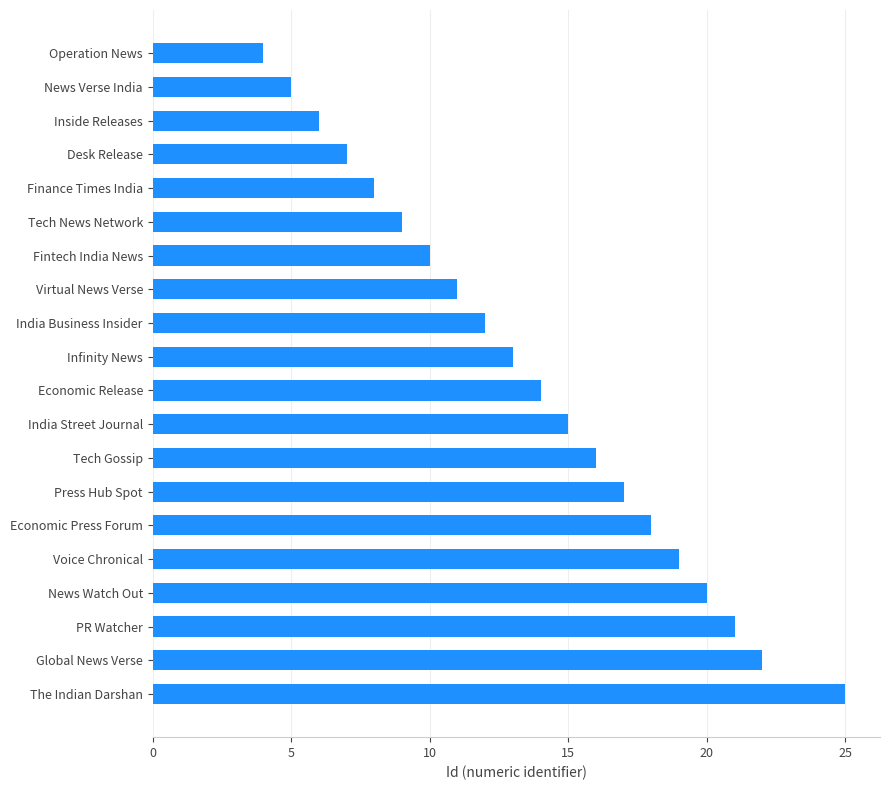

What is the sum of all values?

272